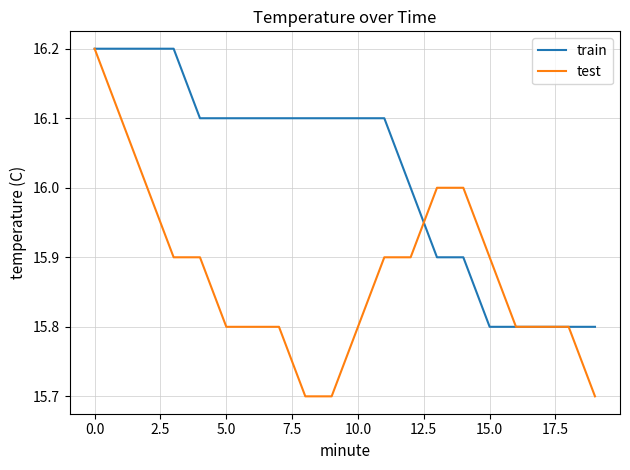

Which series has the widest spread of values?

test